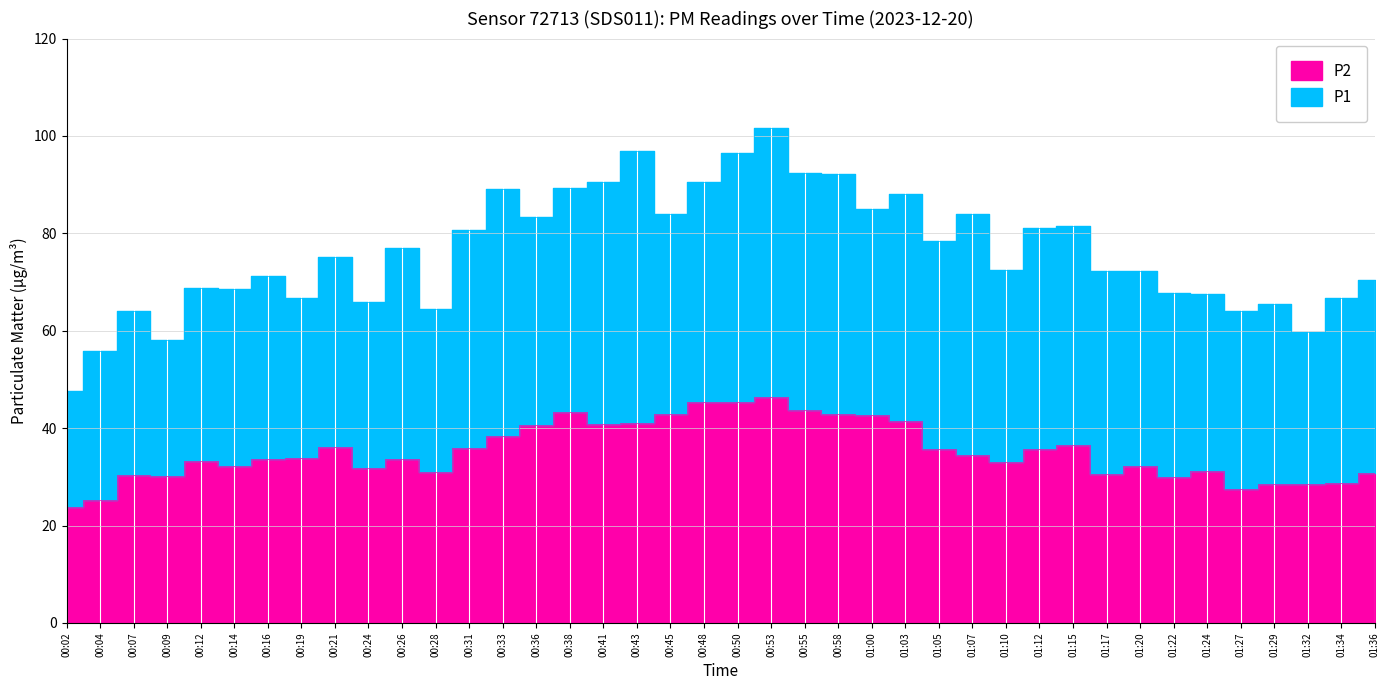

Which category has the highest value in the P2 series?

00:53